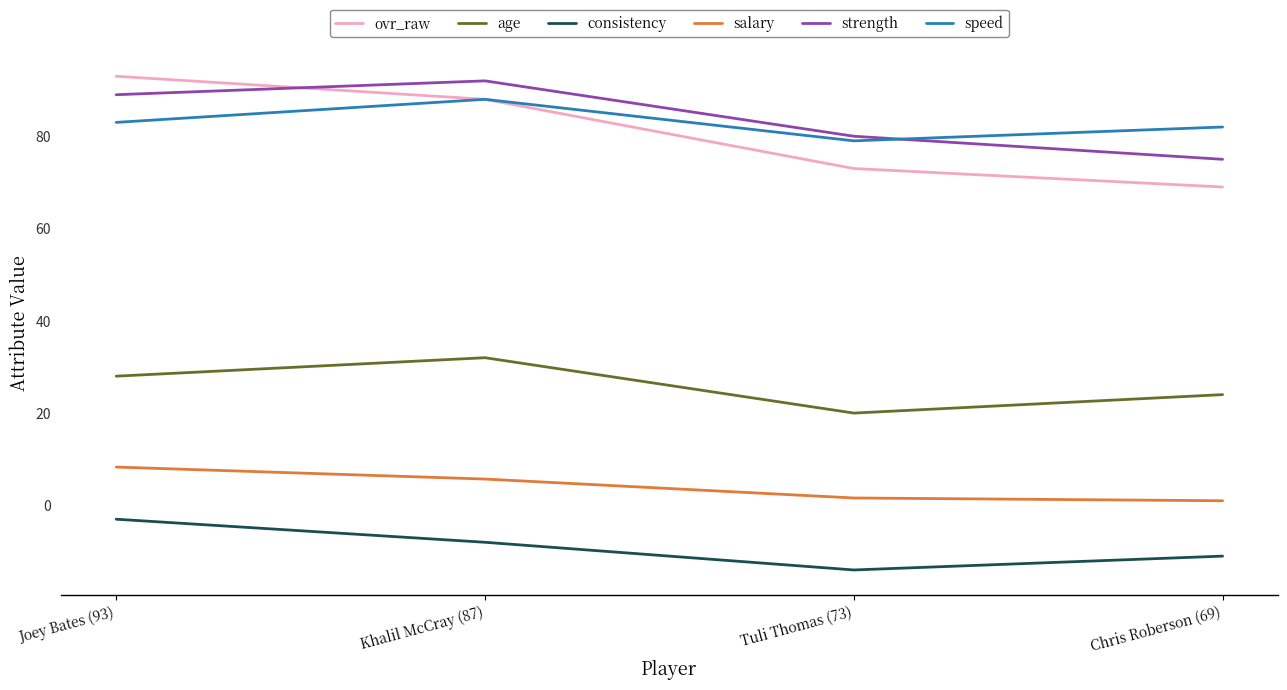

True or false: ovr_raw and consistency cross at least once.

False